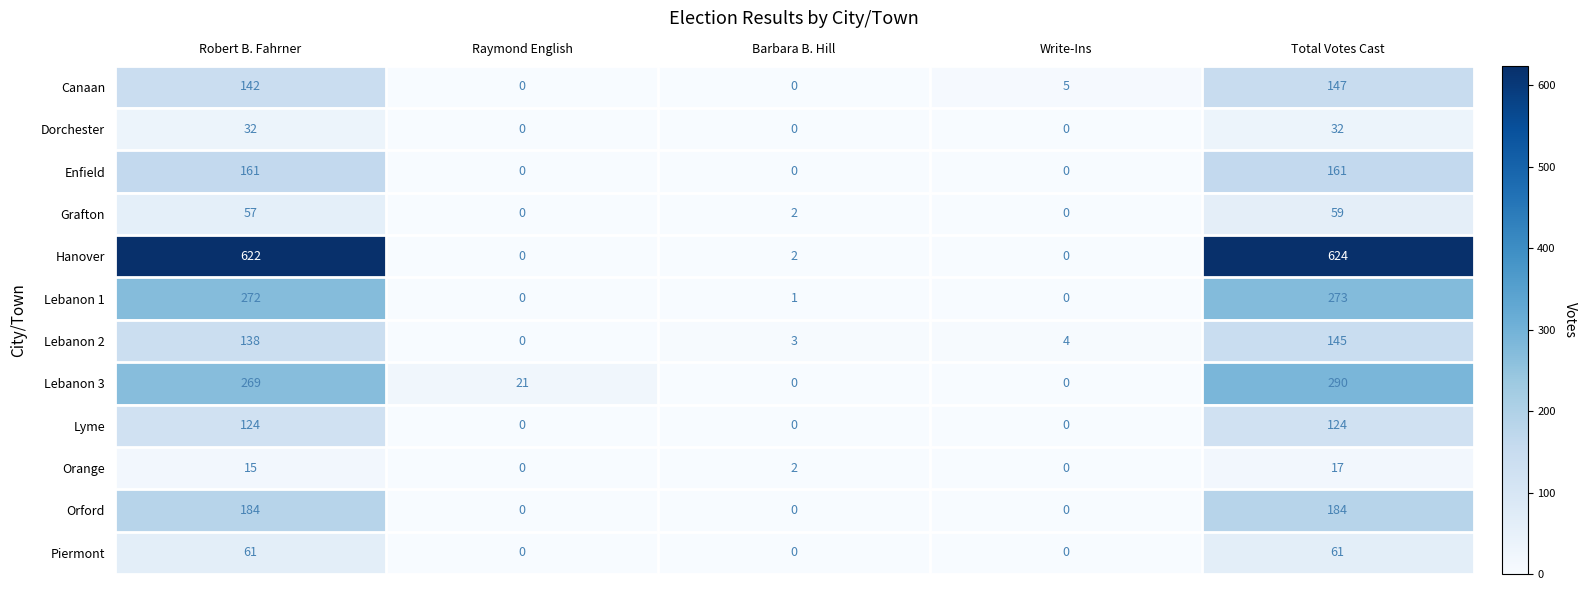

Which series changed the most between Robert B. Fahrner and Total Votes Cast?

Lebanon 3